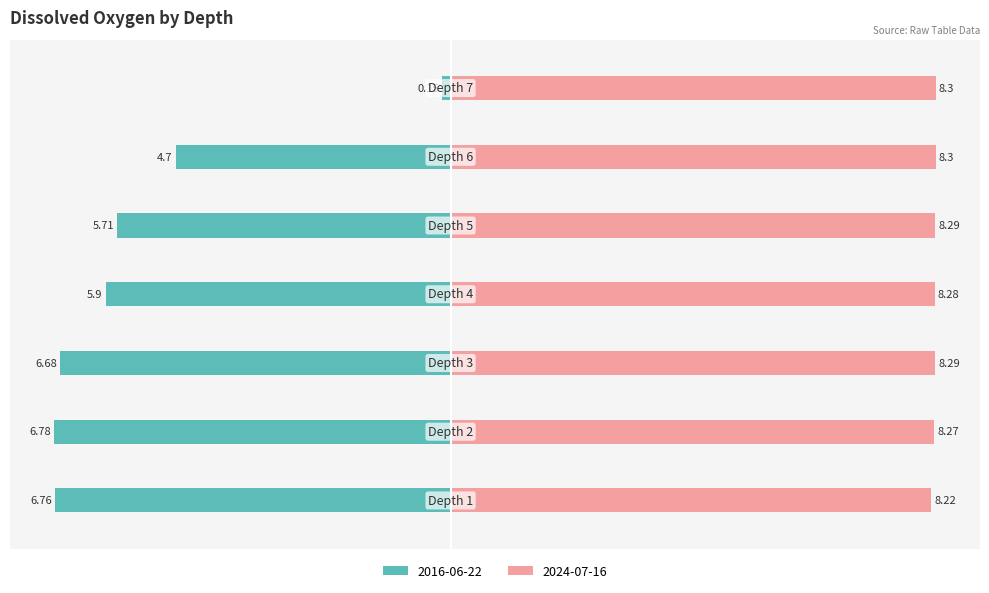

The value of 2016-06-22 at Depth 7 is -0.1. True or false?

True